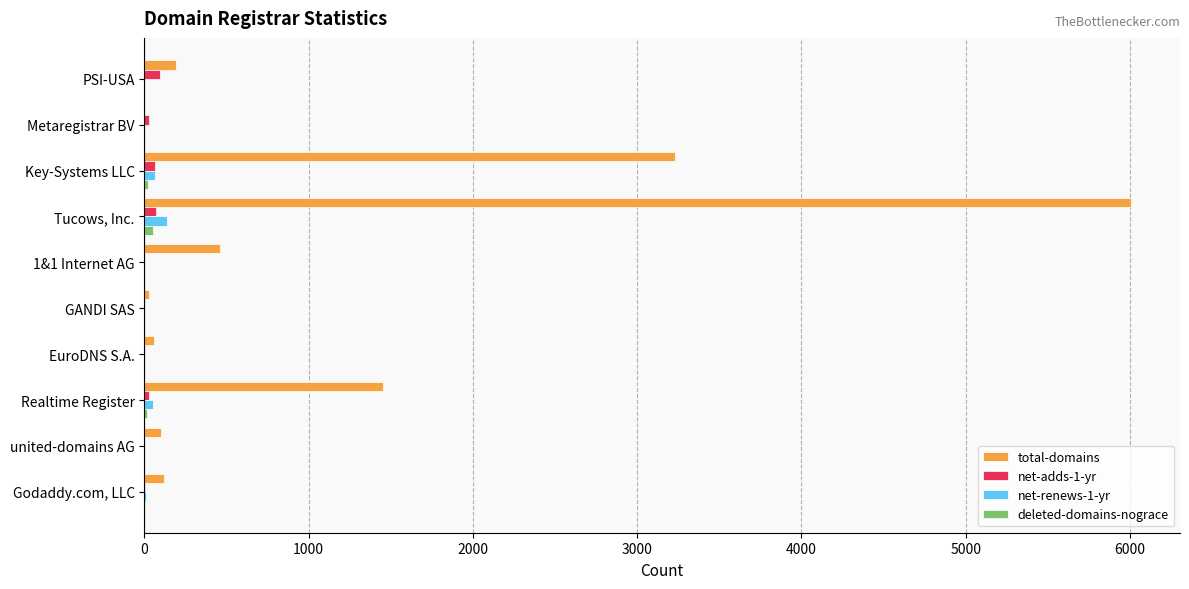

Which series changed the most between PSI-USA and Tucows, Inc.?

total-domains